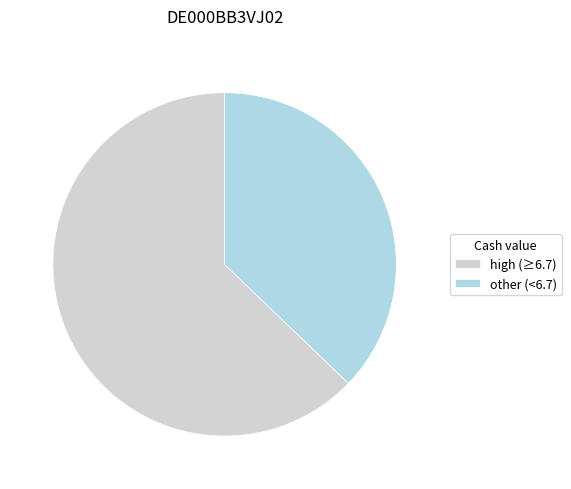

True or false: other (<6.7) accounts for 37% of the total.

True